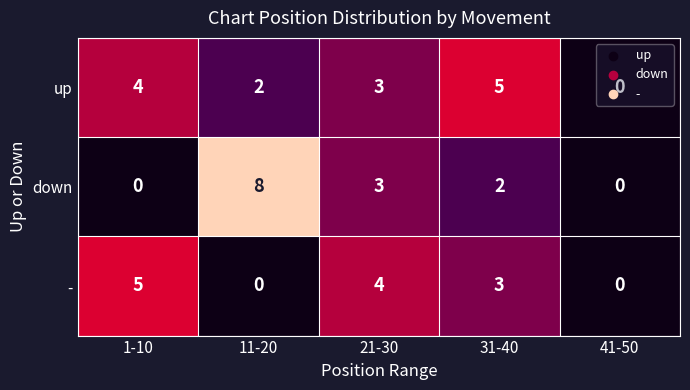

Which label corresponds to the largest value in the chart?

11-20